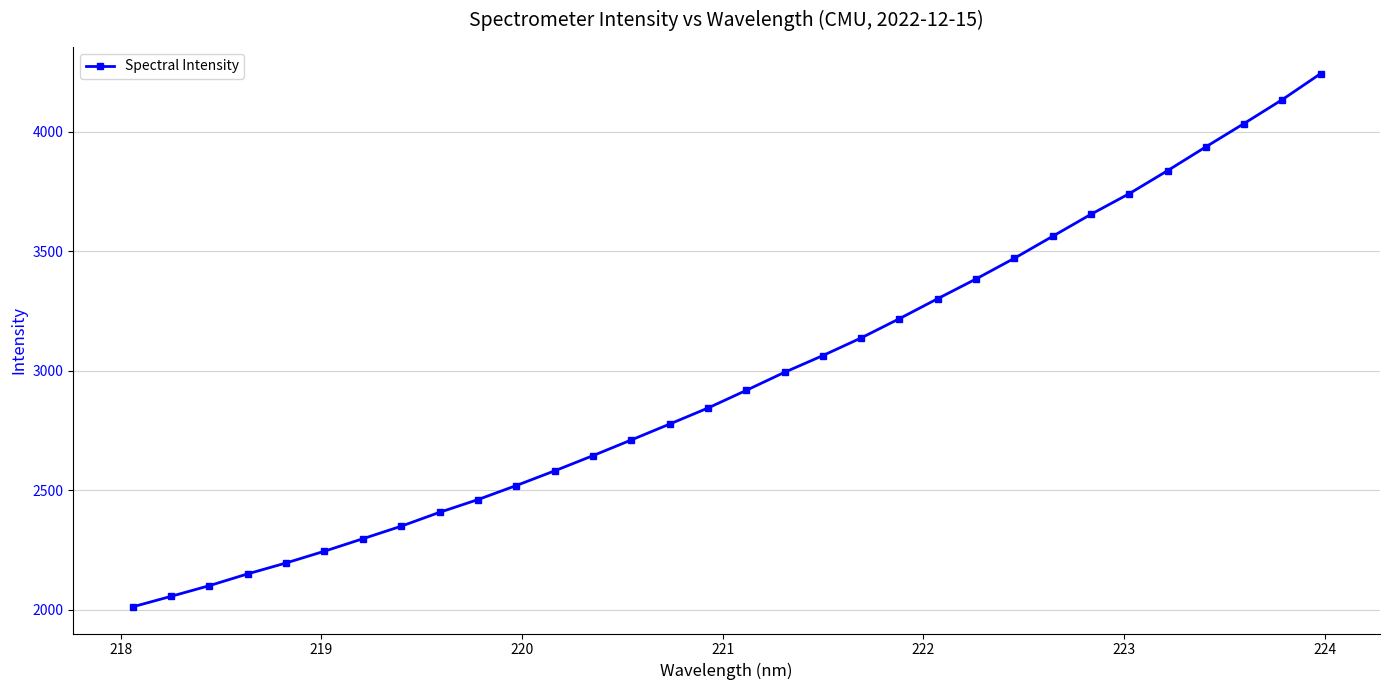

What is the sum of all values?

94968.4